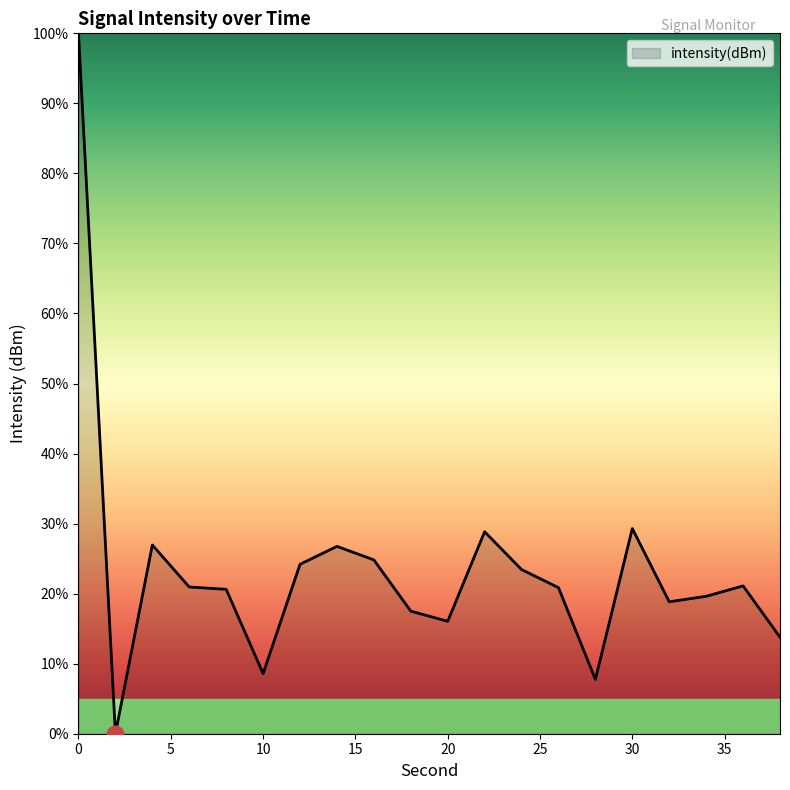

What is the greatest value displayed?

100.0